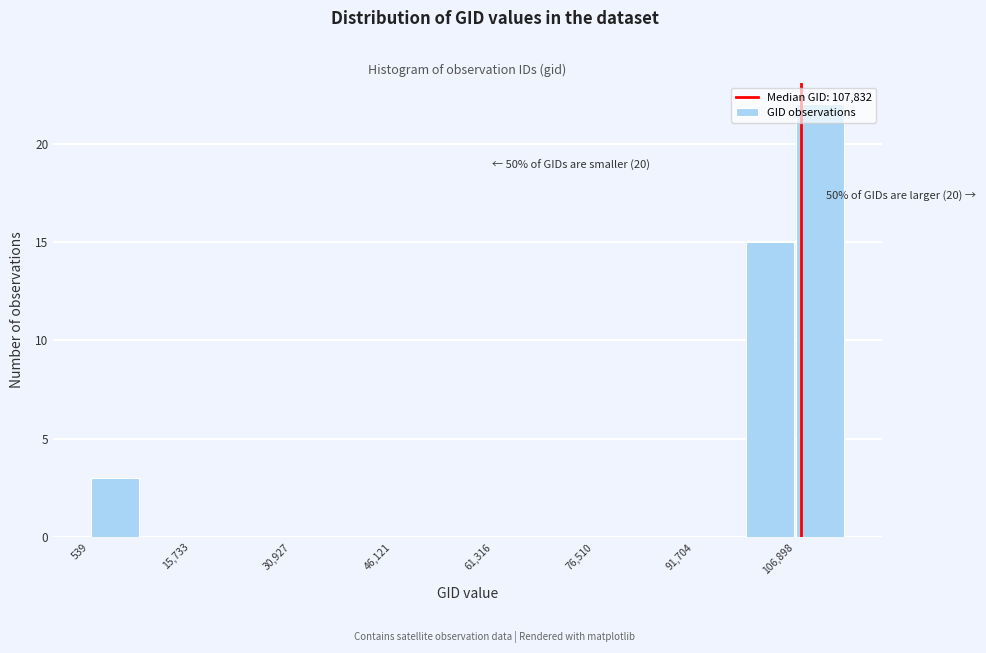

Around what value on the x-axis is the tallest bar? Give the approximate position of its centre, as read against the axis.

110000